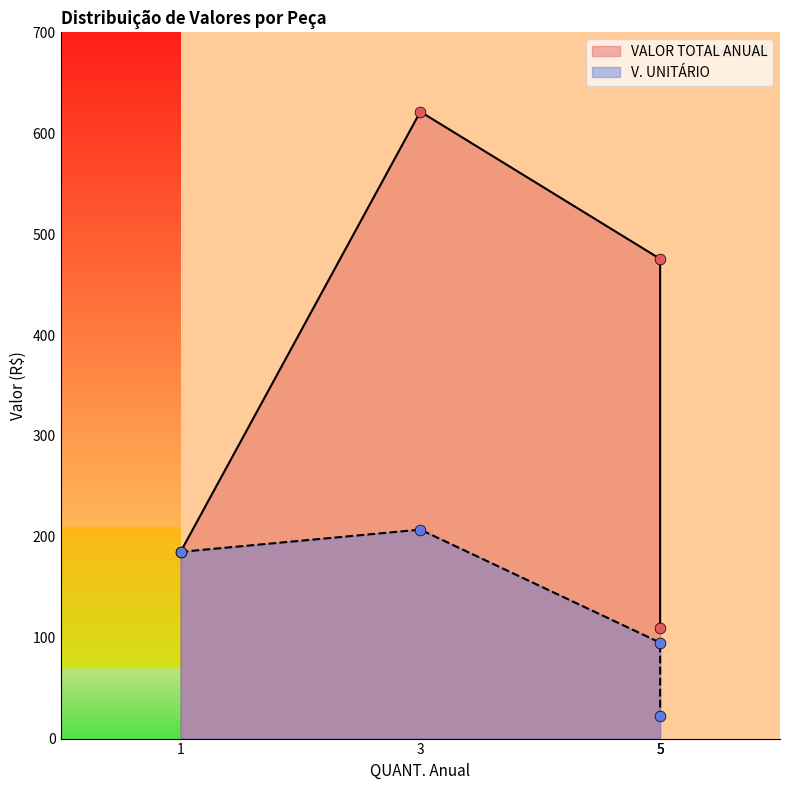

Which series has the largest total across all categories?

VALOR TOTAL ANUAL